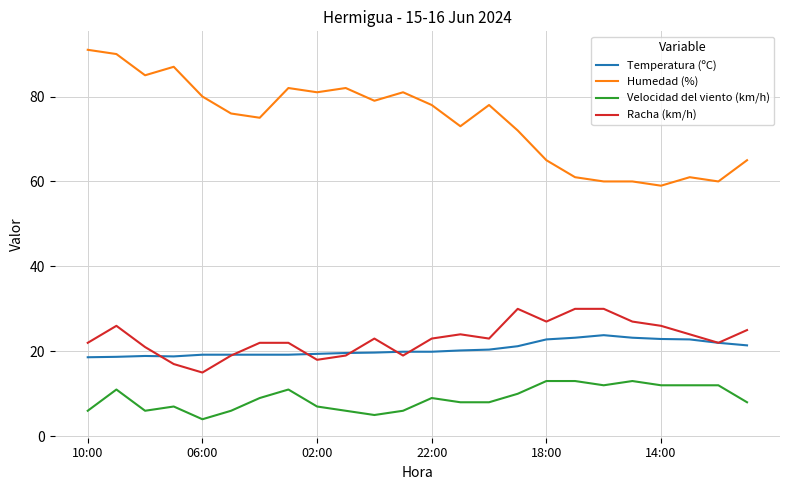

What is the minimum value shown in the chart?

4.0